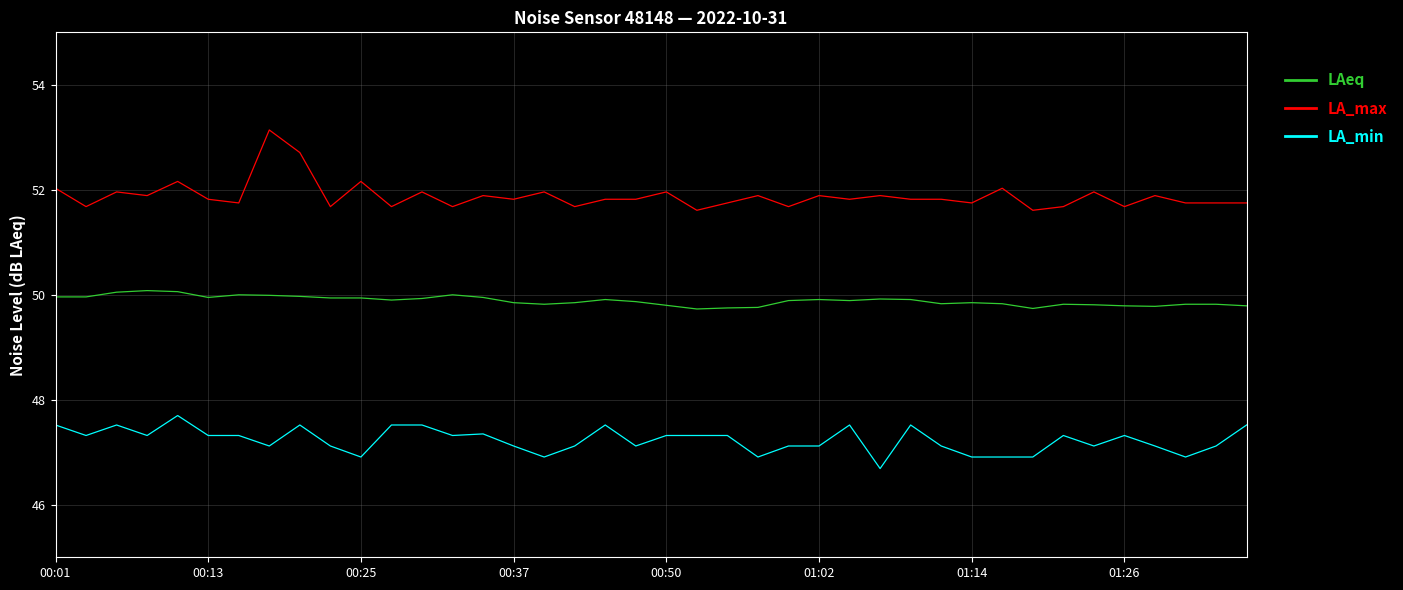

What is the smallest value displayed?

46.7